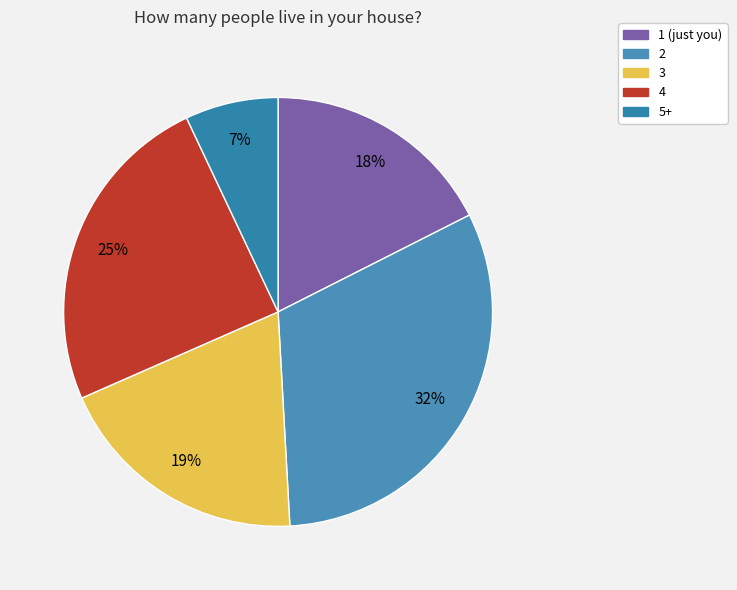

What is the largest slice in the pie chart?

2